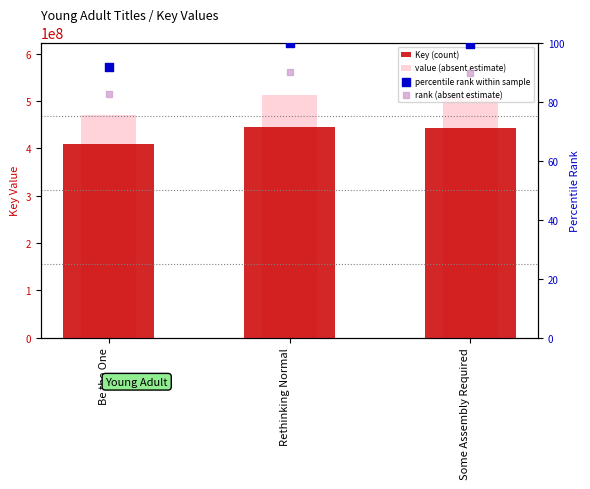

Which series has the widest spread of Y values?

value (absent estimate)